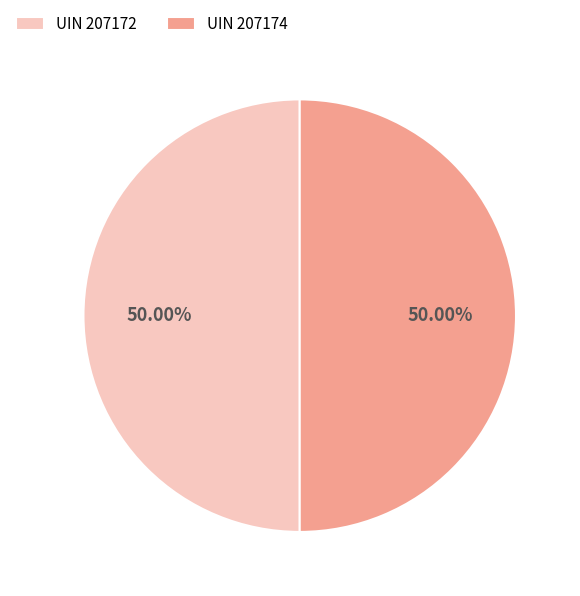

What is the ratio of the value at UIN 207172 to the value at UIN 207174?

1.0